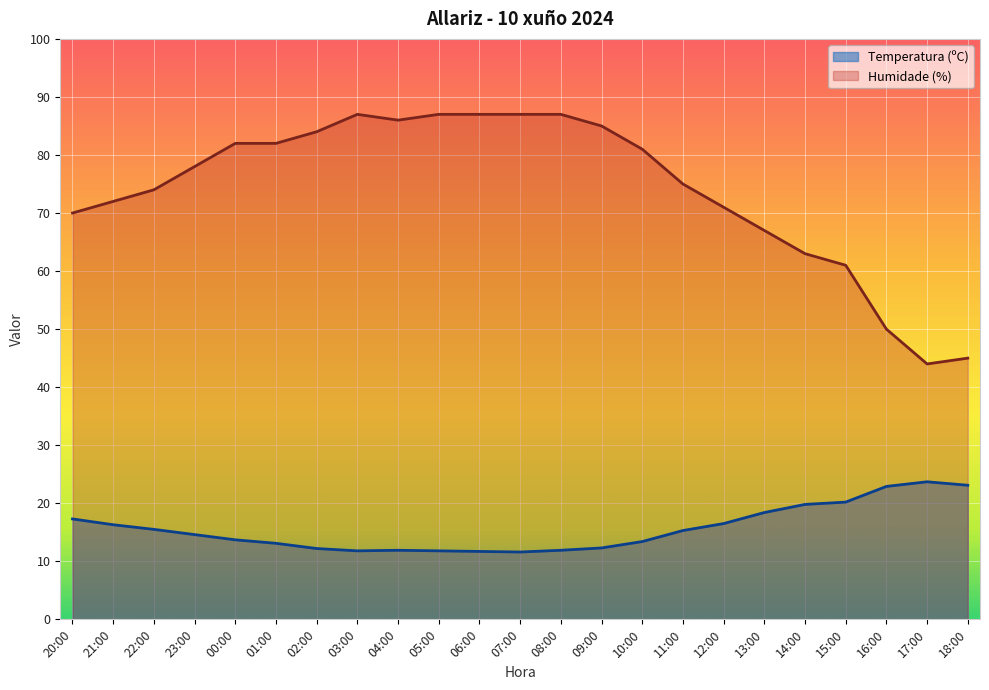

At how many categories does at least one series exceed 74?

13